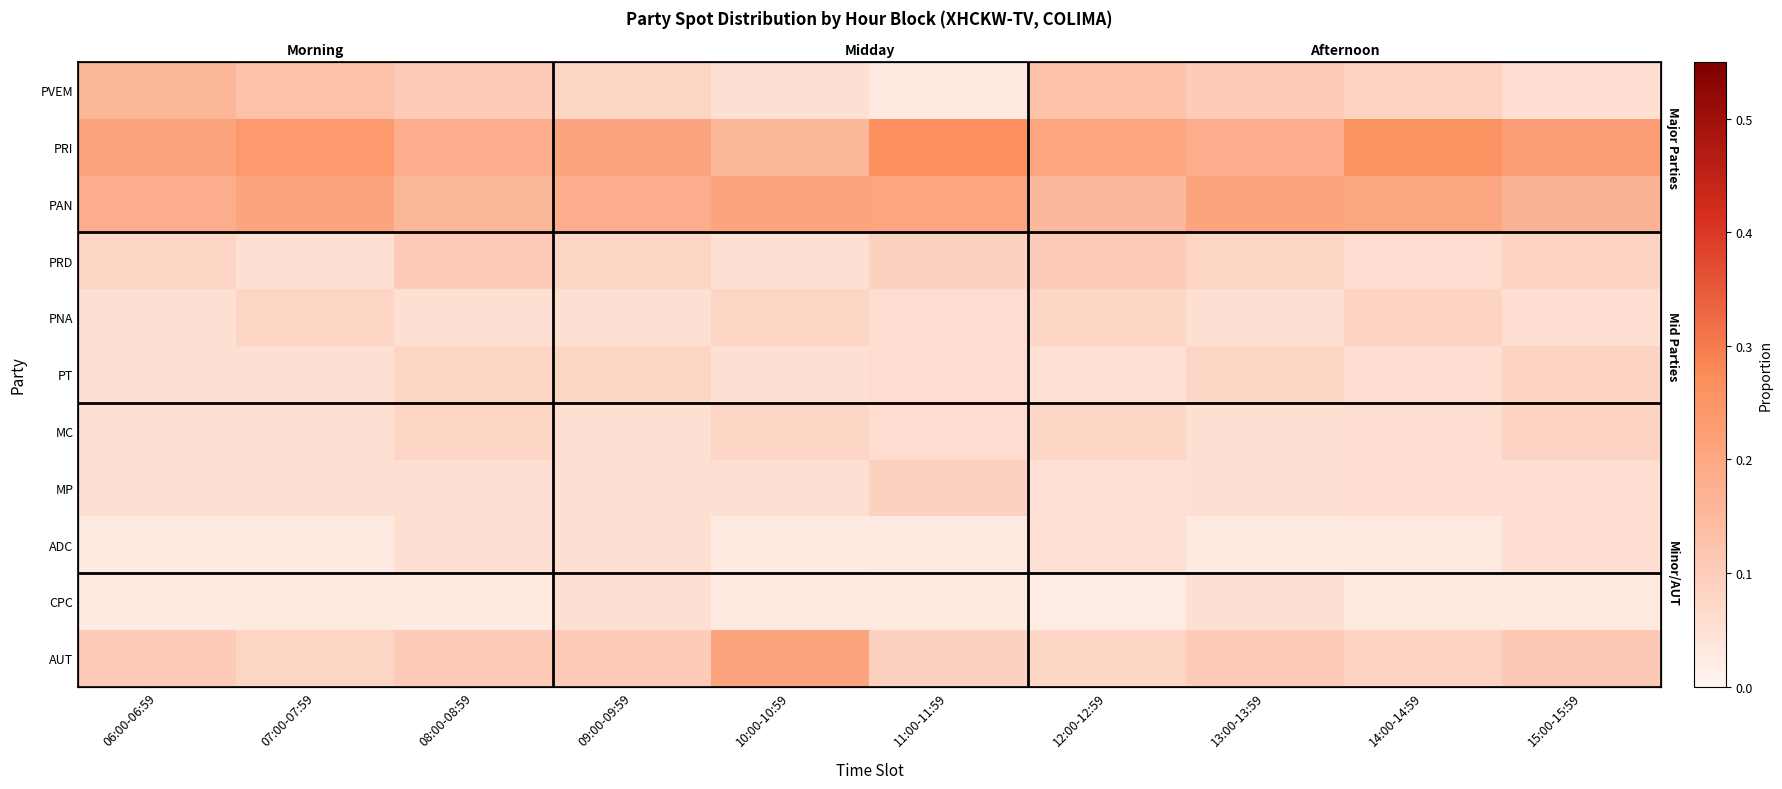

How many PT values are between 0 and 1?

10